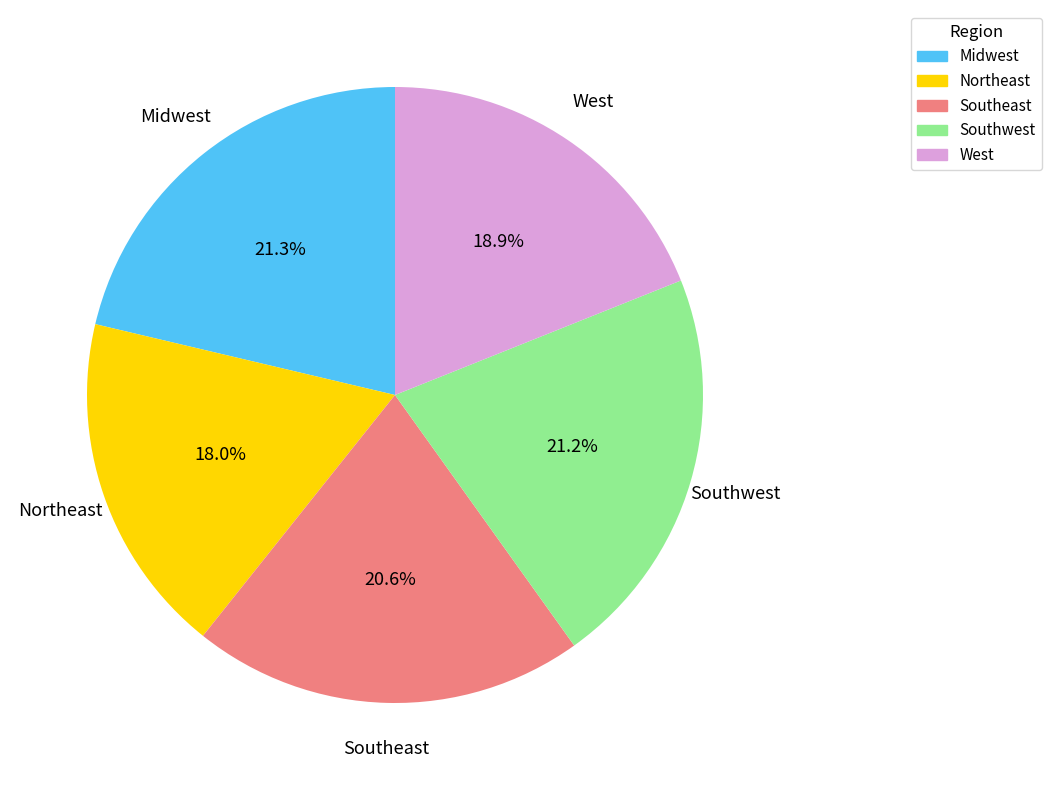

Combined, do West and Southeast account for over 50%?

No